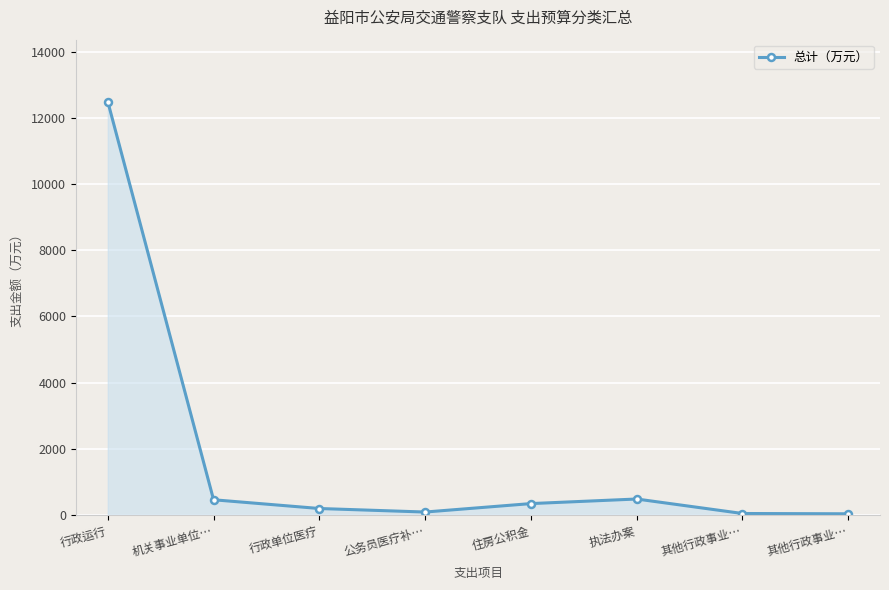

How many distinct data groups are displayed?

1